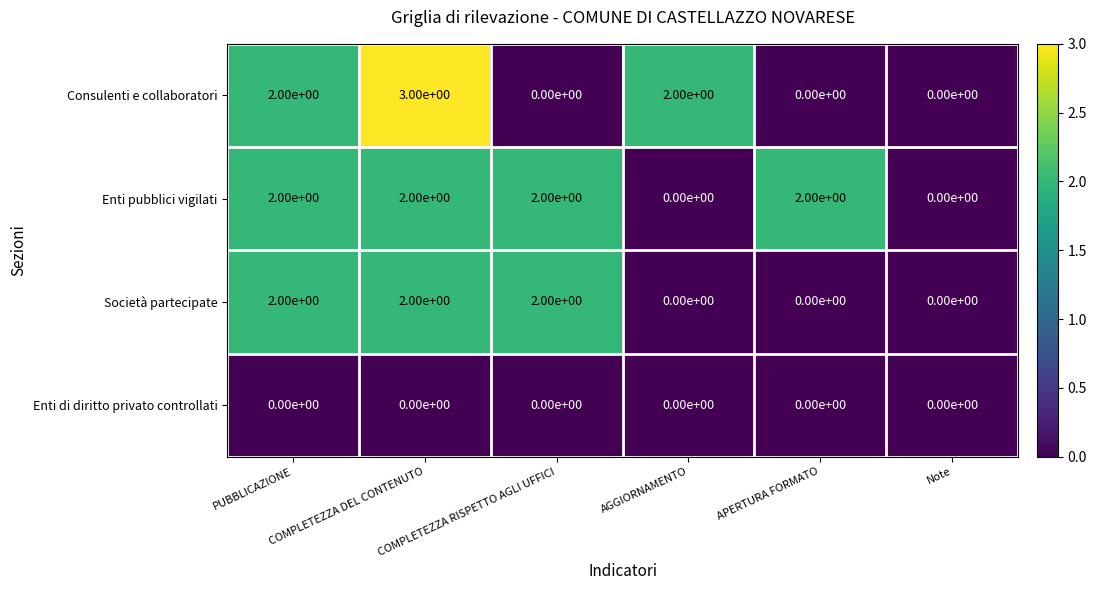

Which series has the widest spread of values?

Consulenti e collaboratori